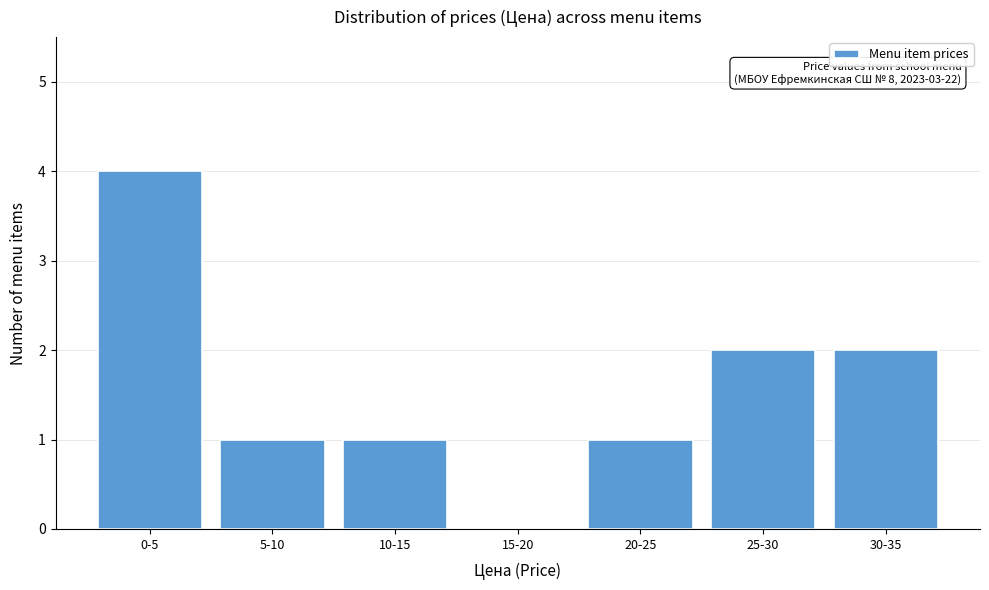

Reading right to left, what are all the values shown in this chart?

30-35=2	25-30=2	20-25=1	15-20=0	10-15=1	5-10=1	0-5=4